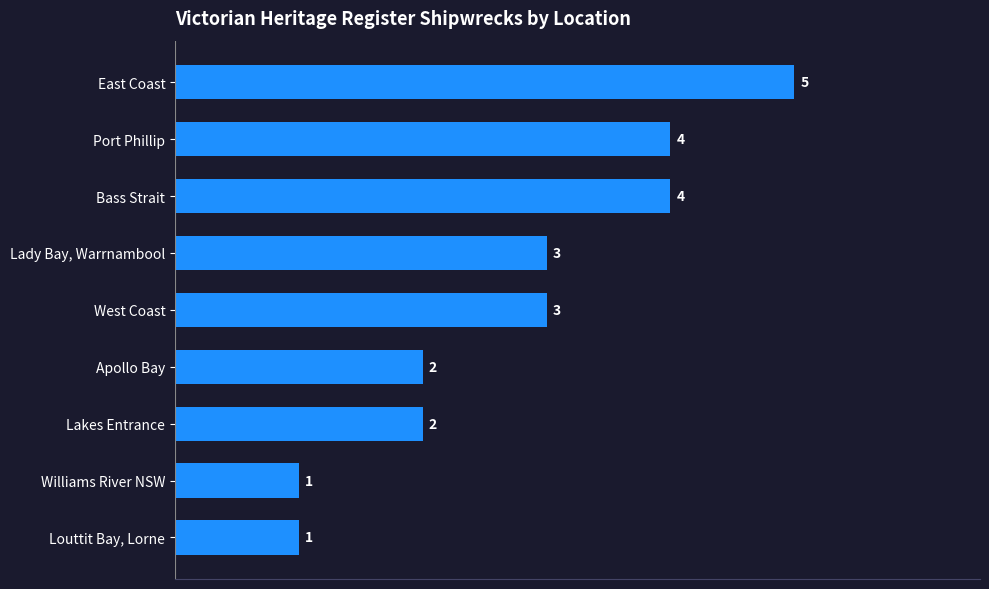

How many values are below 3?

4